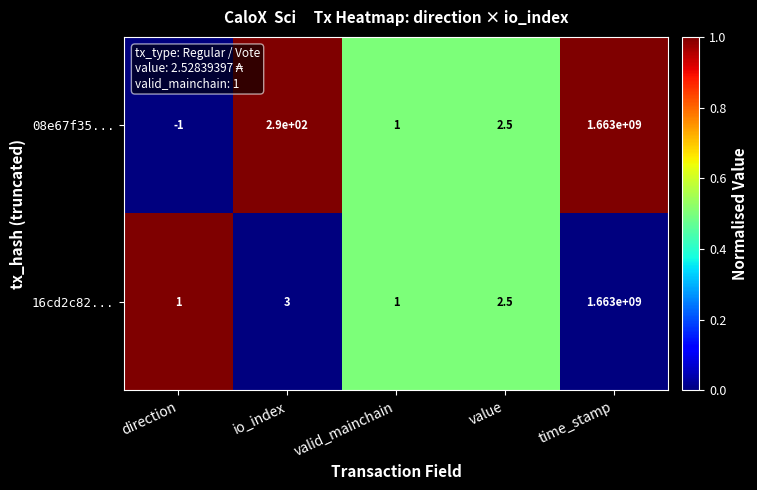

Which series has the largest total across all categories?

08e67f35...